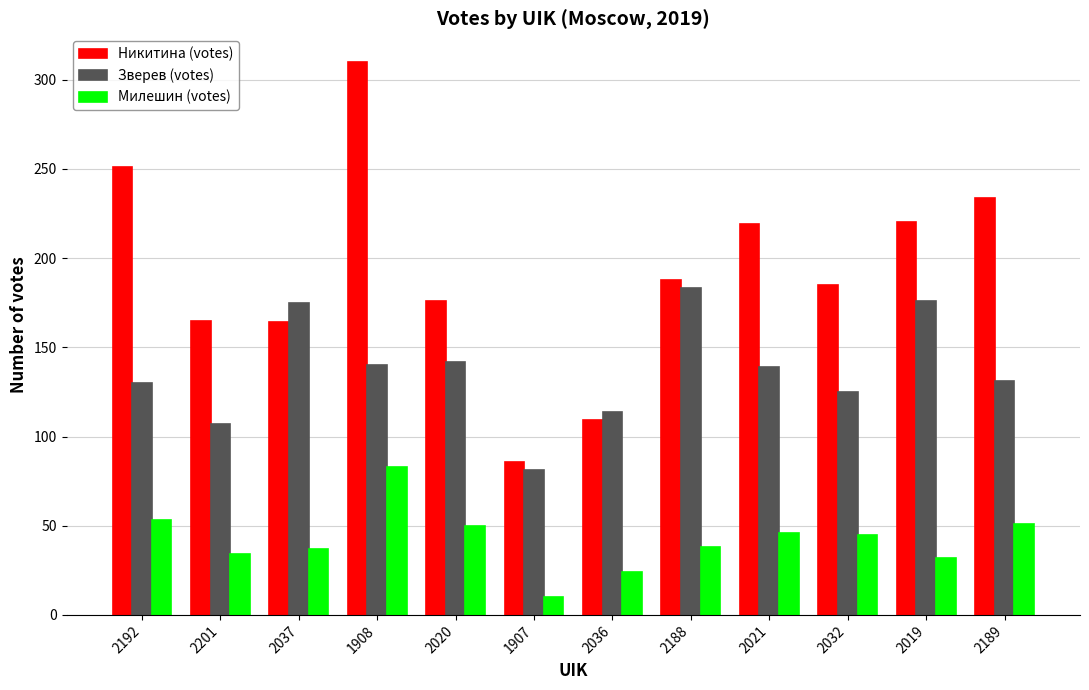

Is it true that Никитина (votes) equals 49 at 2036?

False